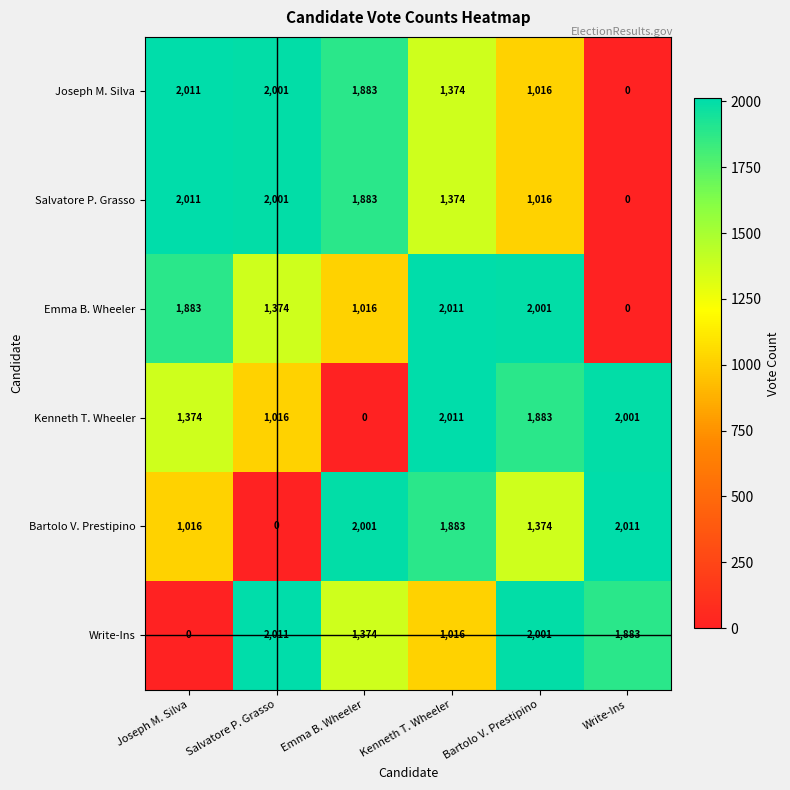

Between Joseph M. Silva and Salvatore P. Grasso, which series saw the biggest shift?

Write-Ins